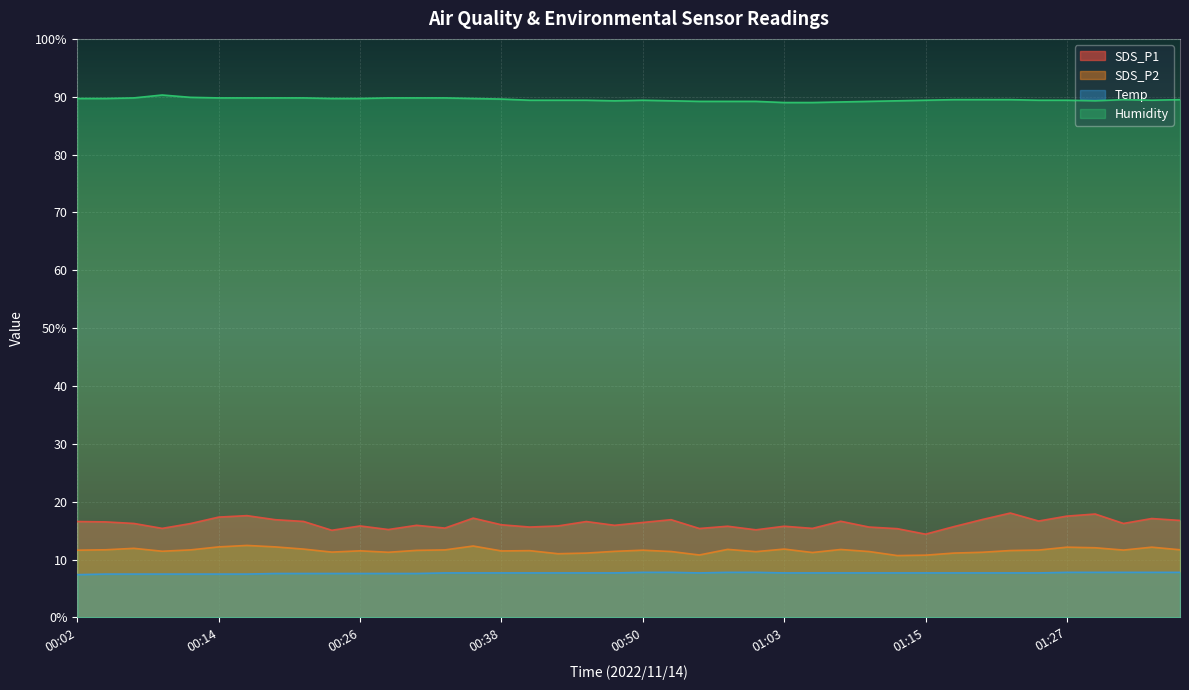

What is the sum of all Humidity values?

3580.5